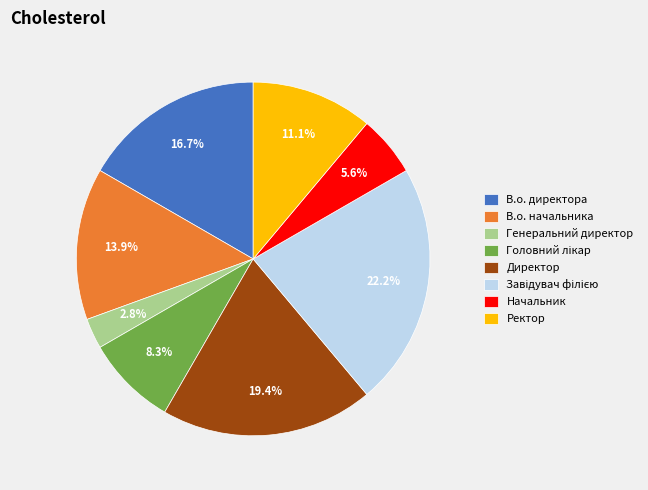

To the nearest percent, what is the average slice percentage?

12%